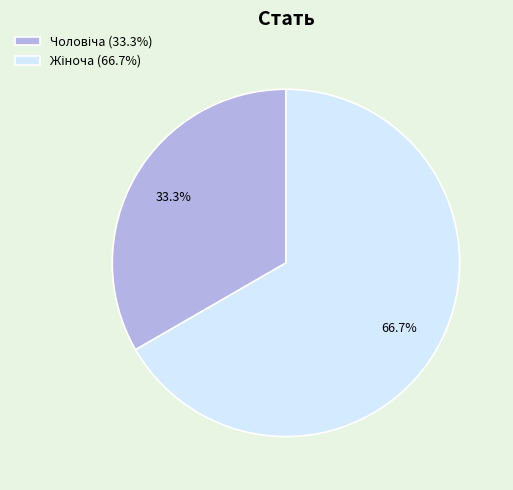

How many slices are in this pie chart?

2